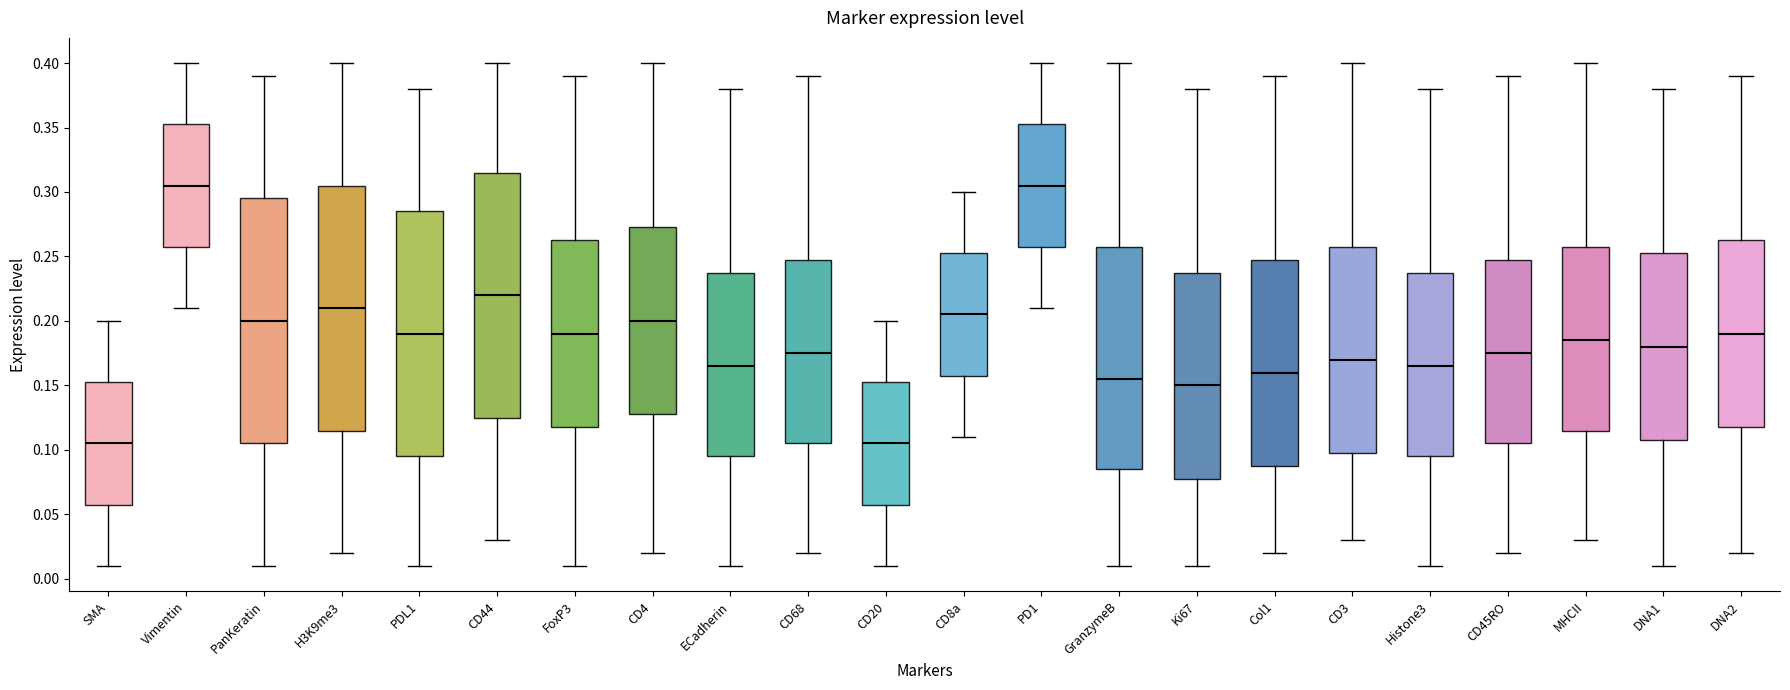

Reading left to right, transcribe this box plot: for each box, give where its median line is, the range the box spans, and where its two whiskers end, as read against the y-axis. The values are not printed on the chart, so give them approximately, as read against the axis.

SMA: median 0.105, box 0.060 to 0.155, whiskers 0.010 to 0.200
Vimentin: median 0.305, box 0.260 to 0.355, whiskers 0.210 to 0.400
PanKeratin: median 0.200, box 0.105 to 0.295, whiskers 0.010 to 0.390
H3K9me3: median 0.210, box 0.115 to 0.305, whiskers 0.020 to 0.400
PDL1: median 0.190, box 0.095 to 0.285, whiskers 0.010 to 0.380
CD44: median 0.220, box 0.125 to 0.315, whiskers 0.030 to 0.400
FoxP3: median 0.190, box 0.120 to 0.265, whiskers 0.010 to 0.390
CD4: median 0.200, box 0.130 to 0.275, whiskers 0.020 to 0.400
ECadherin: median 0.165, box 0.095 to 0.240, whiskers 0.010 to 0.380
CD68: median 0.175, box 0.105 to 0.250, whiskers 0.020 to 0.390
CD20: median 0.105, box 0.060 to 0.155, whiskers 0.010 to 0.200
CD8a: median 0.205, box 0.160 to 0.255, whiskers 0.110 to 0.300
PD1: median 0.305, box 0.260 to 0.355, whiskers 0.210 to 0.400
GranzymeB: median 0.155, box 0.085 to 0.260, whiskers 0.010 to 0.400
Ki67: median 0.150, box 0.080 to 0.240, whiskers 0.010 to 0.380
Col1: median 0.160, box 0.090 to 0.250, whiskers 0.020 to 0.390
CD3: median 0.170, box 0.100 to 0.260, whiskers 0.030 to 0.400
Histone3: median 0.165, box 0.095 to 0.240, whiskers 0.010 to 0.380
CD45RO: median 0.175, box 0.105 to 0.250, whiskers 0.020 to 0.390
MHCII: median 0.185, box 0.115 to 0.260, whiskers 0.030 to 0.400
DNA1: median 0.180, box 0.110 to 0.255, whiskers 0.010 to 0.380
DNA2: median 0.190, box 0.120 to 0.265, whiskers 0.020 to 0.390